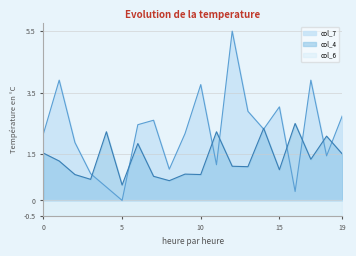

List the series in order of their peak value, lowest first.

col_4, col_7